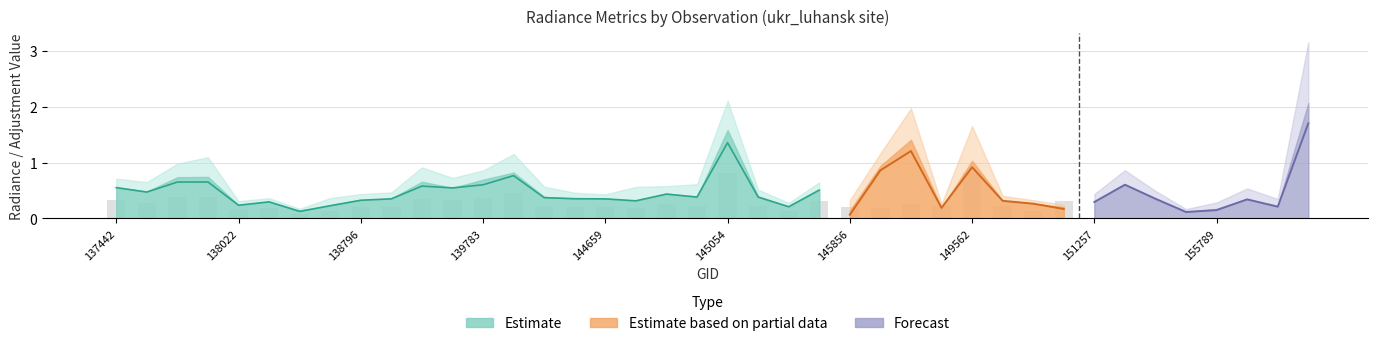

The rade9_aggzone_norm series shows 0.7 at 139783. True or false?

False